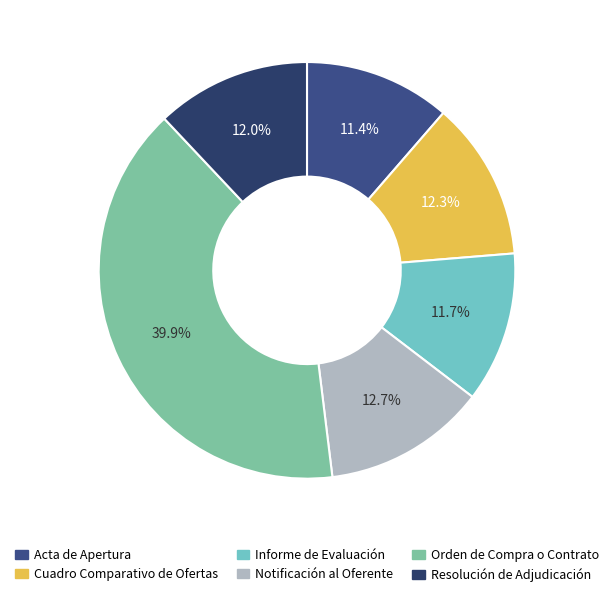

Does any single category account for the majority?

No